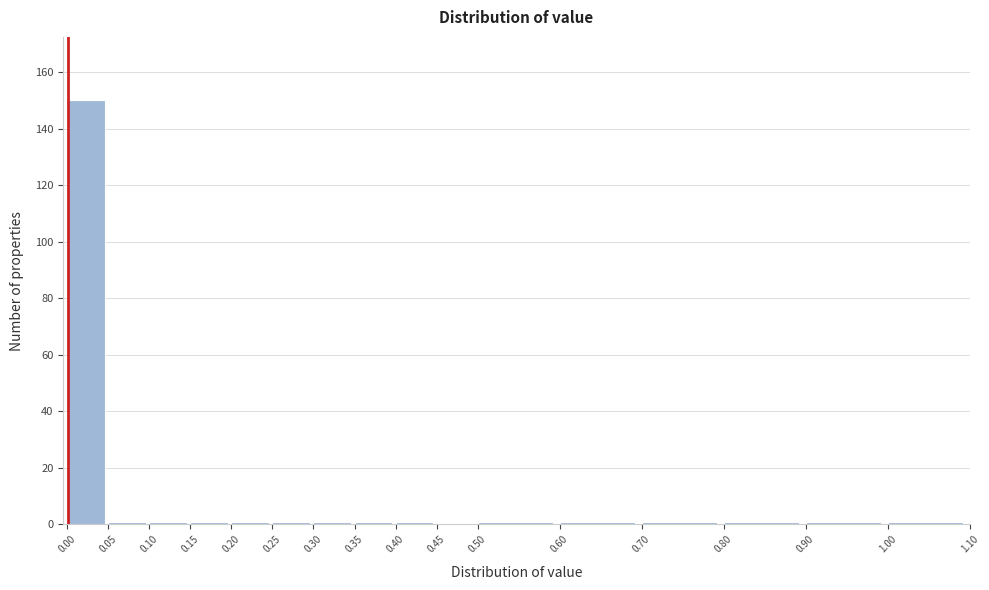

Reading left to right, transcribe this chart: for each bar, give the range it covers on the x-axis and its height. The values are not printed on the chart, so give them approximately, as read against the axis.

0.00 to 0.05: 150
0.05 to 0.10: under 2
0.10 to 0.15: under 2
0.15 to 0.20: under 2
0.20 to 0.25: under 2
0.25 to 0.30: under 2
0.30 to 0.35: under 2
0.35 to 0.40: under 2
0.40 to 0.45: under 2
0.45 to 0.50: 0
0.50 to 0.60: under 2
0.60 to 0.70: under 2
0.70 to 0.80: under 2
0.80 to 0.90: under 2
0.90 to 1.00: under 2
1.00 to 1.10: under 2